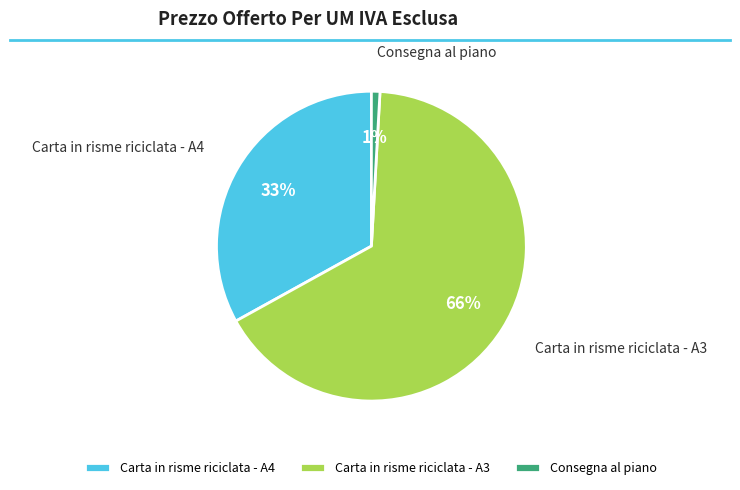

The Consegna al piano slice represents 1% of the pie. True or false?

True